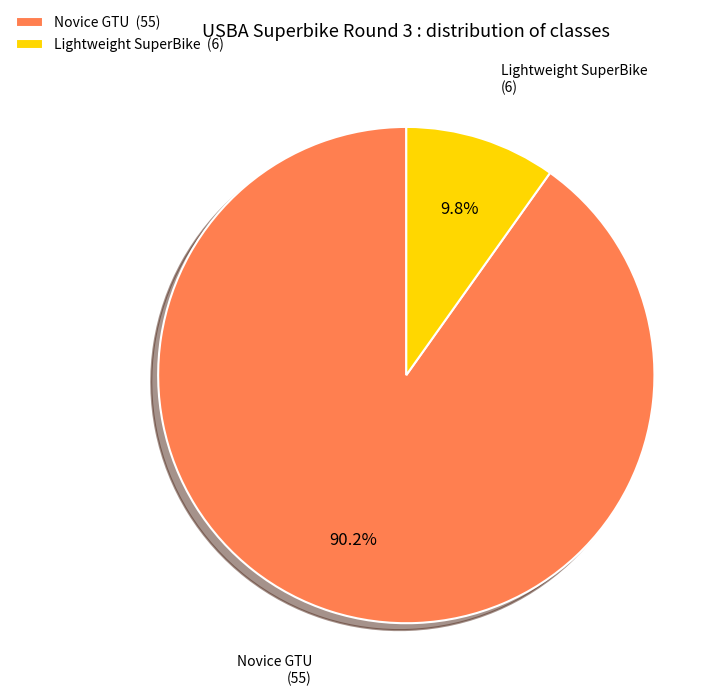

Combined, what portion of the pie is Lightweight SuperBike and Novice GTU?

100.0%